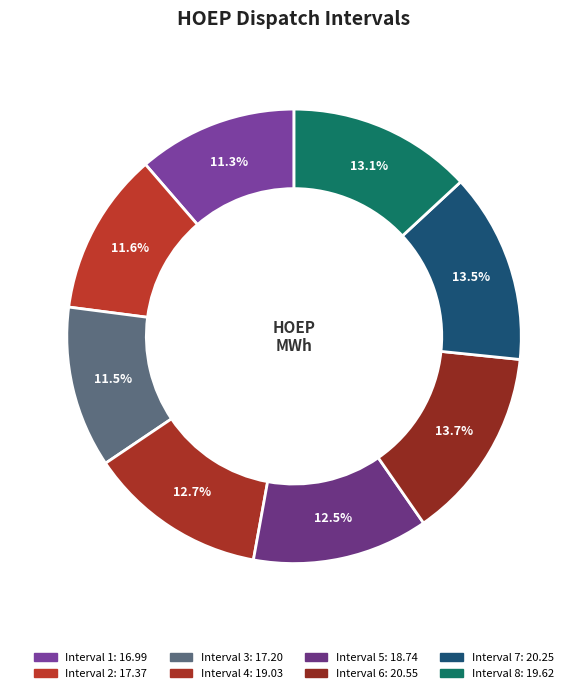

Count the number of slices in the pie.

8